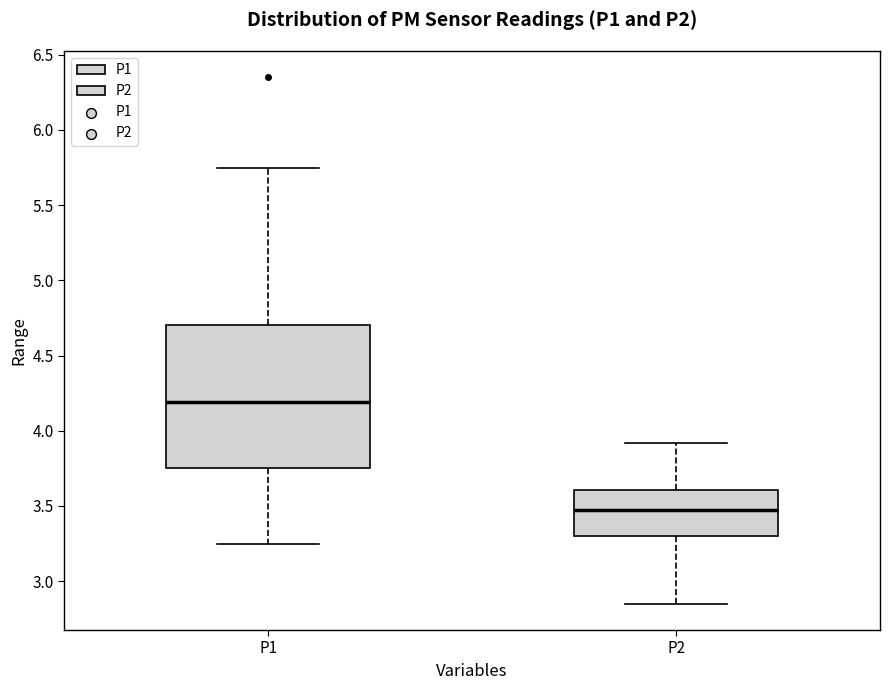

Reading left to right, transcribe this box plot: for each box, give where its median line is, the range the box spans, and where its two whiskers end, as read against the y-axis. The values are not printed on the chart, so give them approximately, as read against the axis.

P1: median 4.20, box 3.75 to 4.70, whiskers 3.25 to 5.75
P2: median 3.50, box 3.30 to 3.60, whiskers 2.85 to 3.90